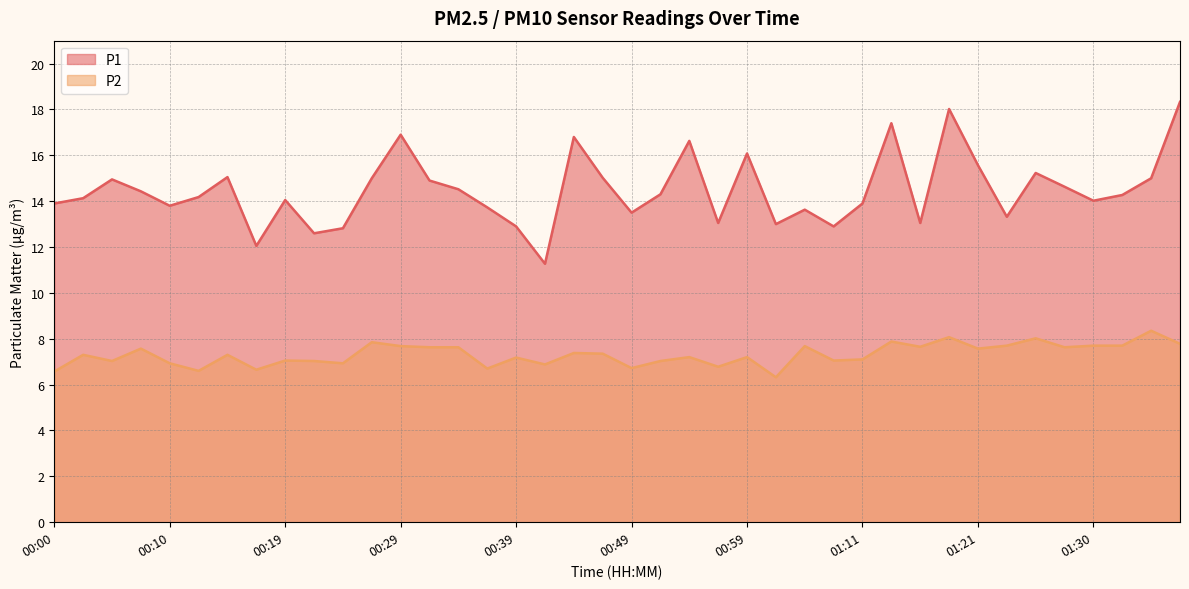

What are all the series names shown in the legend?

P1, P2